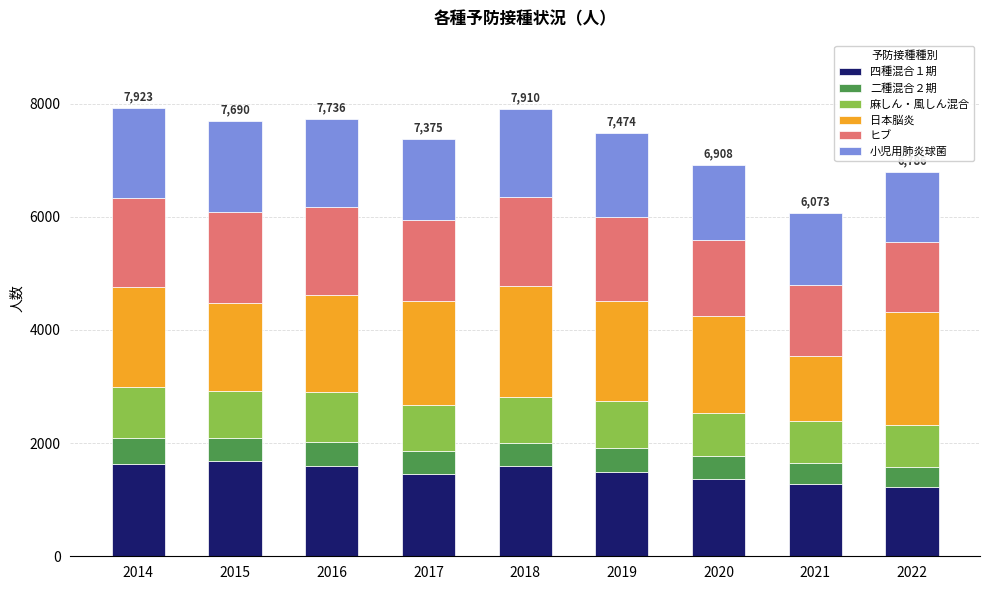

What is the highest value of the 四種混合１期 series?

1676